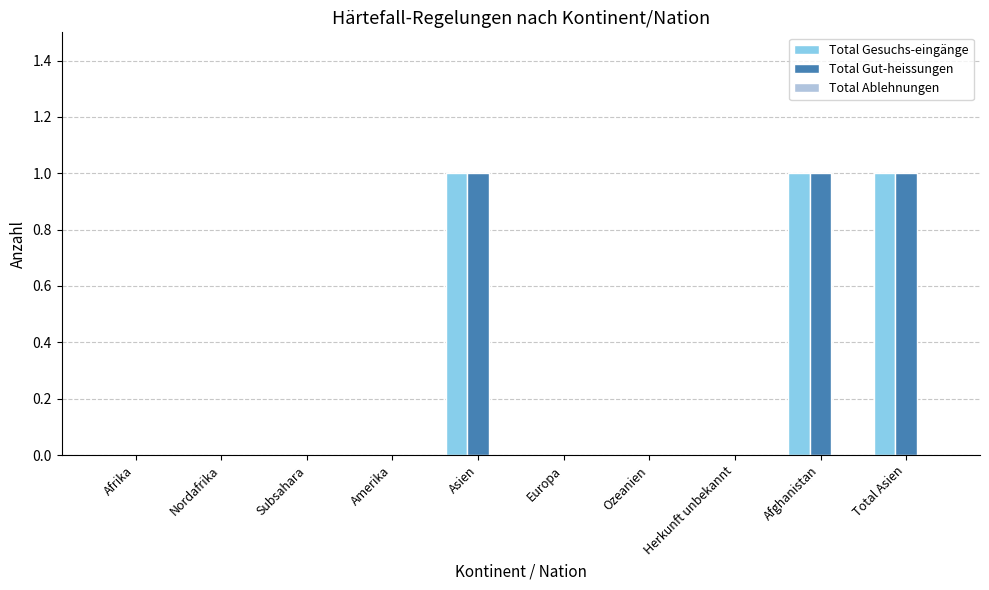

What is the sum of all Total Gut-heissungen values?

3